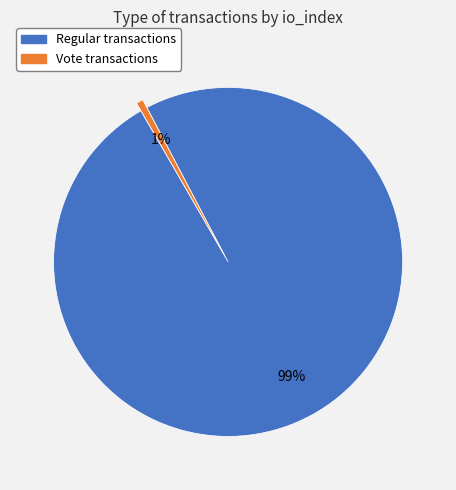

How many slices are in this pie chart?

2